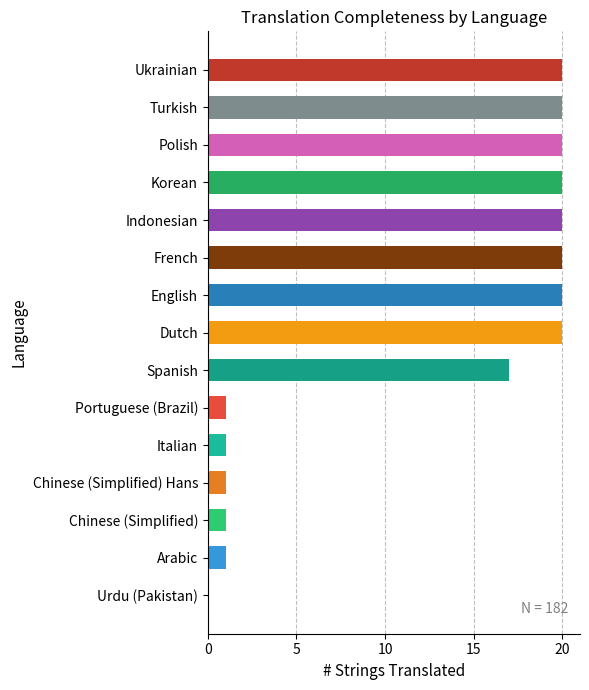

Where is the data nearest to the value 10?

Spanish